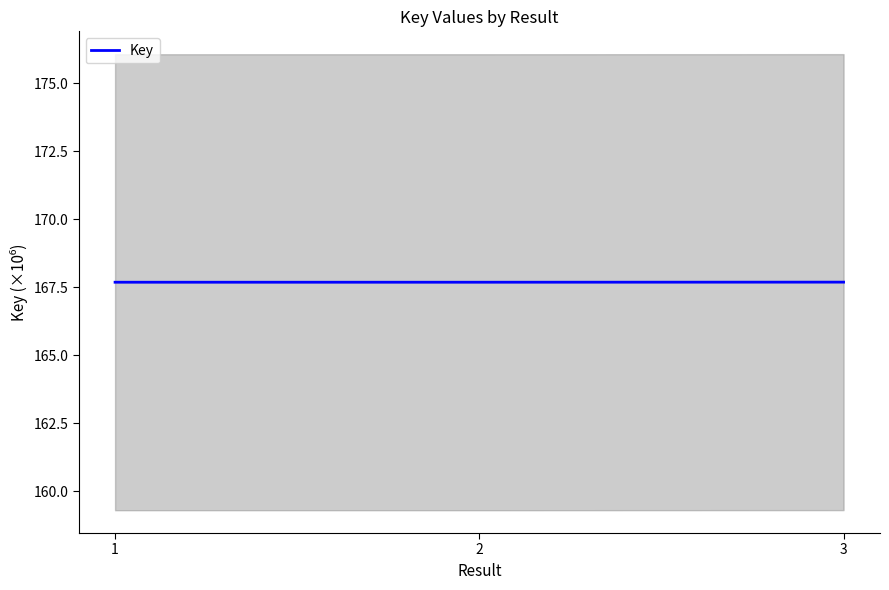

What is the maximum value shown in the chart?

167.7